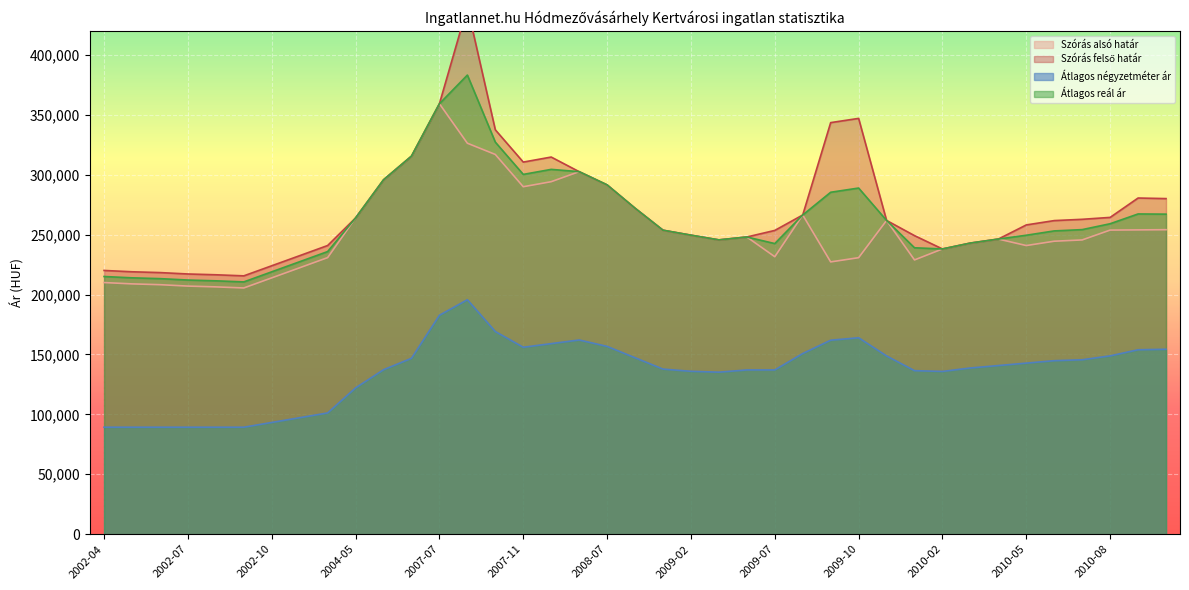

How many interior local peaks does the Szórás felső határ series have?

4